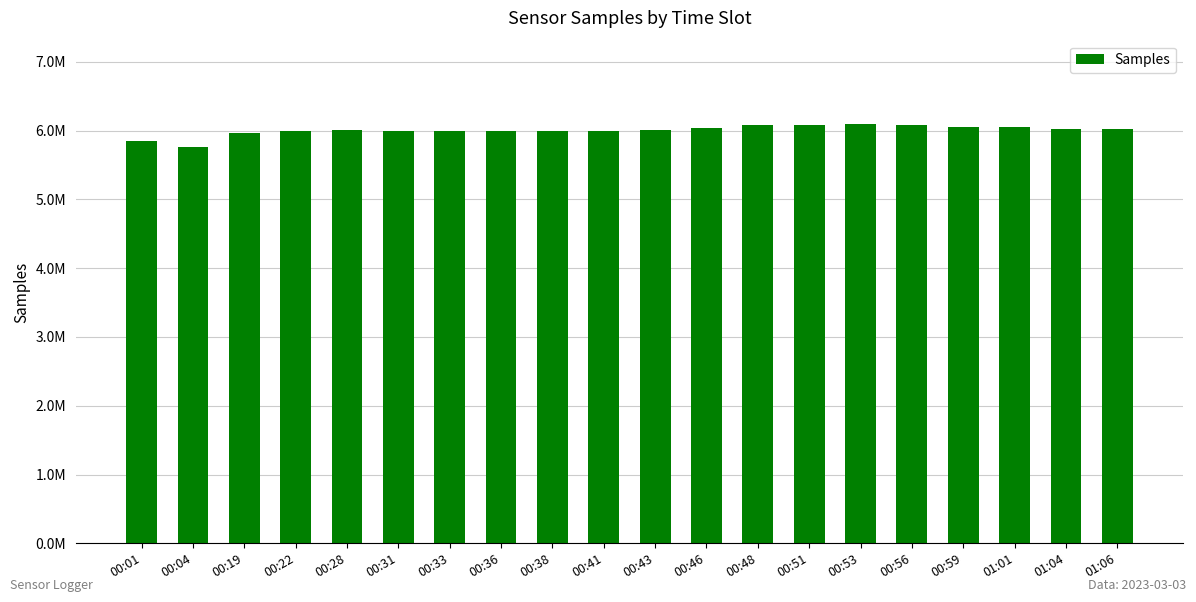

Where is the data nearest to the value 5?

00:04